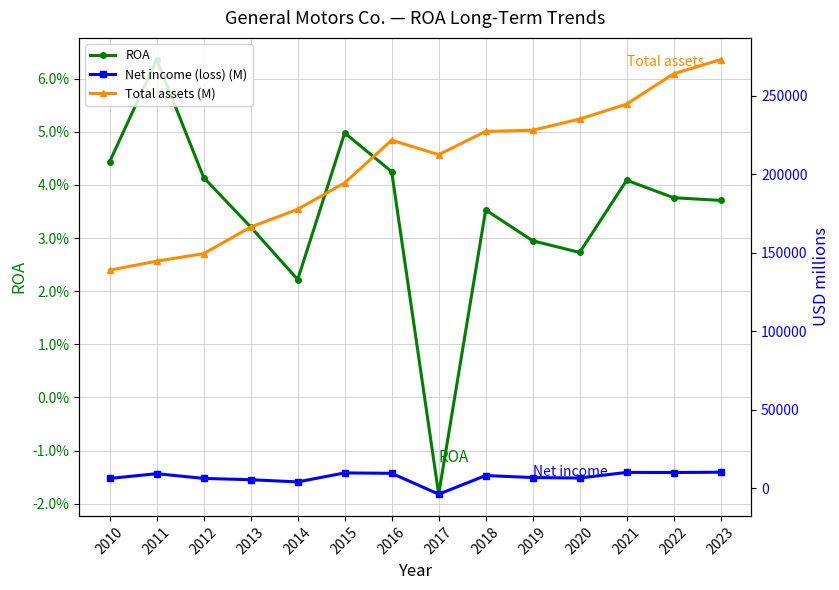

What is the difference between the highest and lowest values at 2017?

216346.0